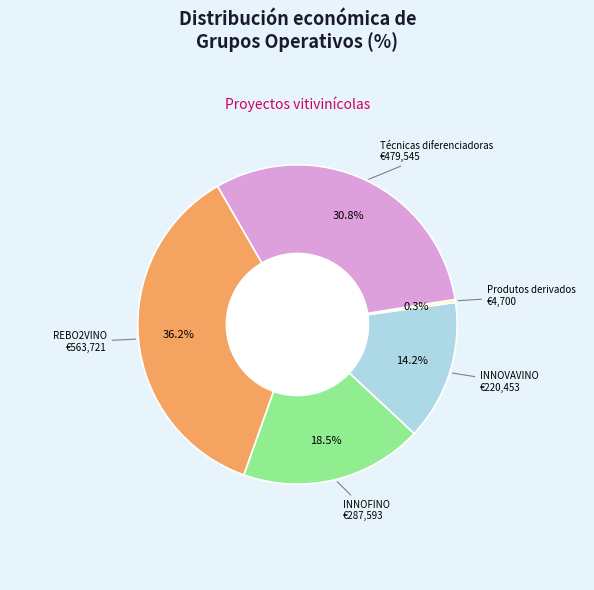

Is there a majority slice in this chart?

No